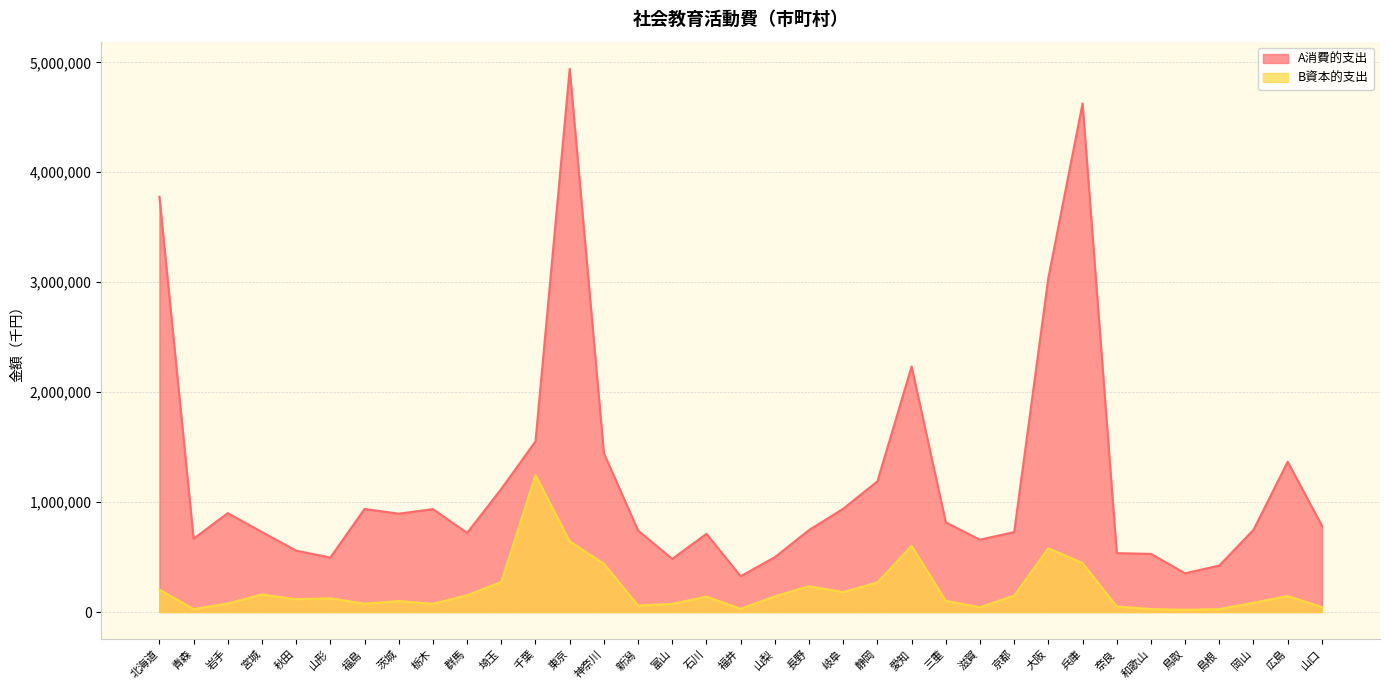

Between 大阪 and 兵庫, which series saw the biggest shift?

A消費的支出